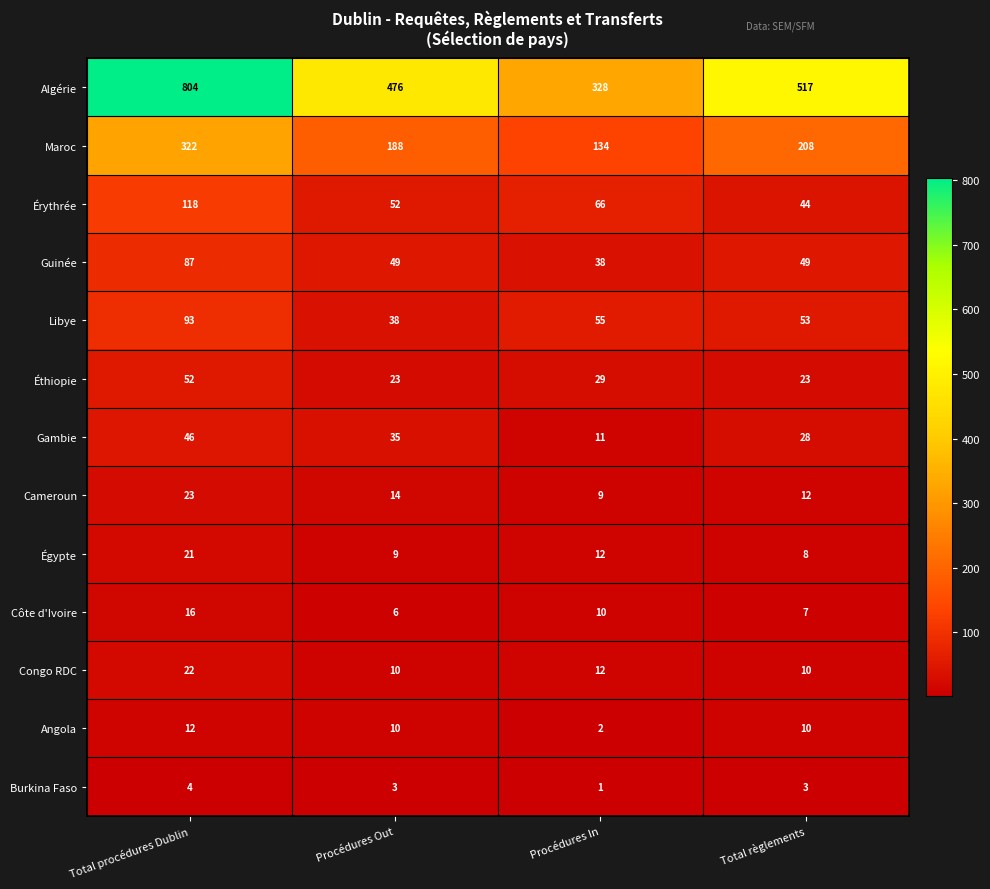

Which series has the largest total across all categories?

Algérie